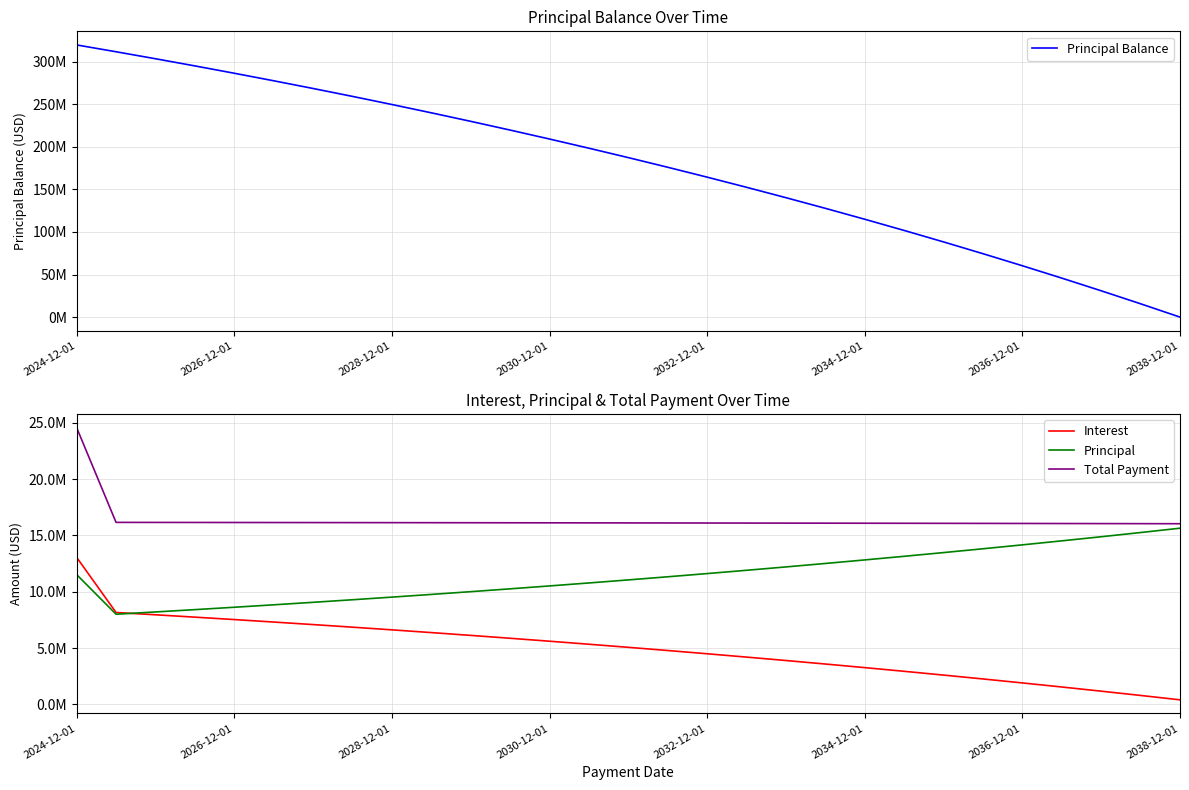

At how many categories does at least one series exceed 125795994?

20